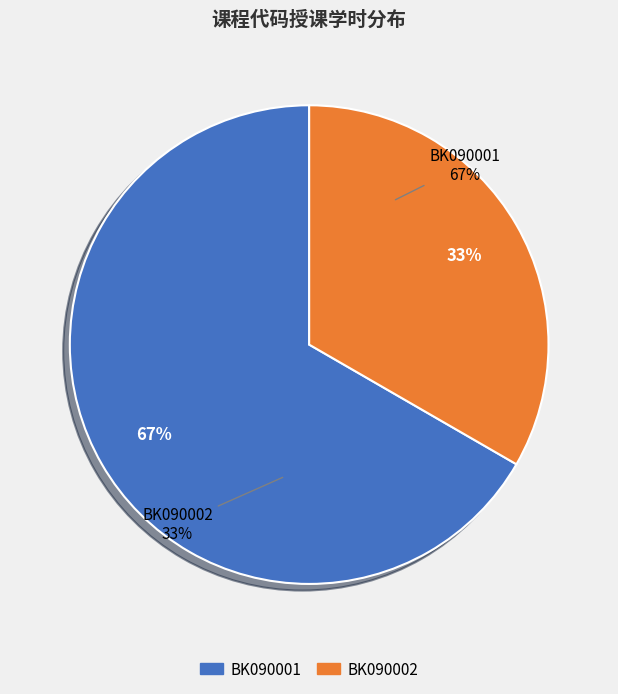

Which category has the biggest portion of the pie?

BK090001